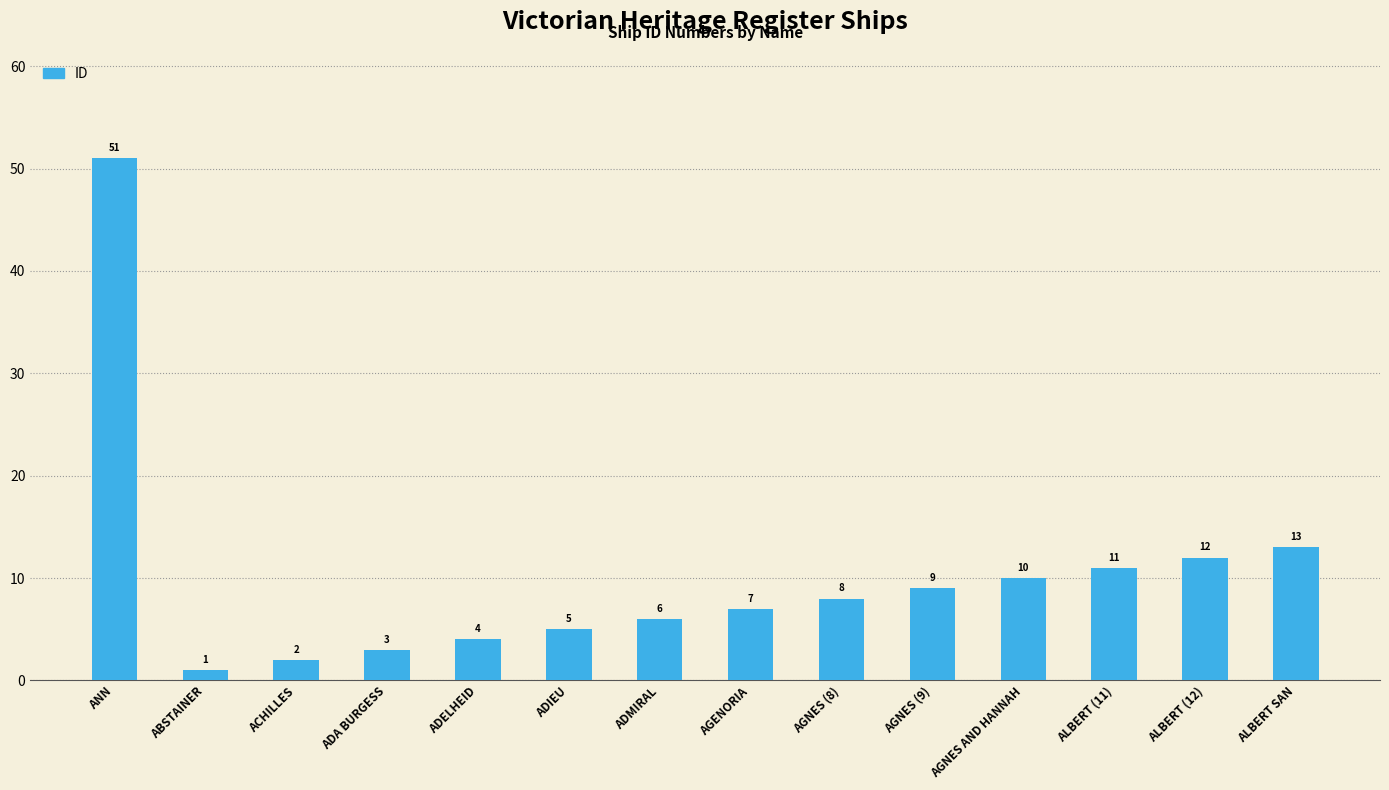

Reading left to right, extract all data points from this chart.

ANN=51	ABSTAINER=1	ACHILLES=2	ADA BURGESS=3	ADELHEID=4	ADIEU=5	ADMIRAL=6	AGENORIA=7	AGNES (8)=8	AGNES (9)=9	AGNES AND HANNAH=10	ALBERT (11)=11	ALBERT (12)=12	ALBERT SAN=13